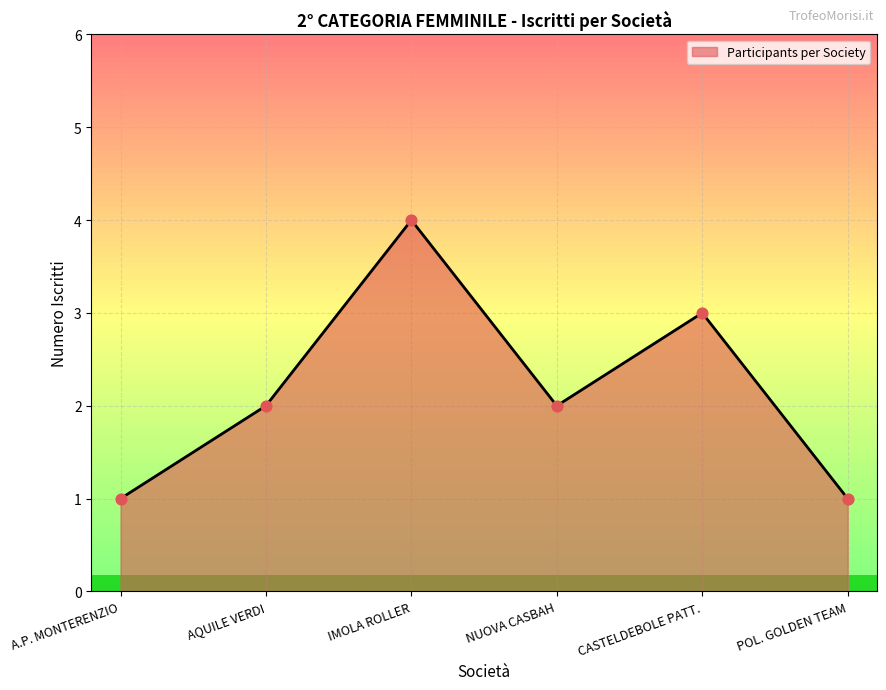

What is the ratio of the value at AQUILE VERDI to the value at A.P. MONTERENZIO?

2.0